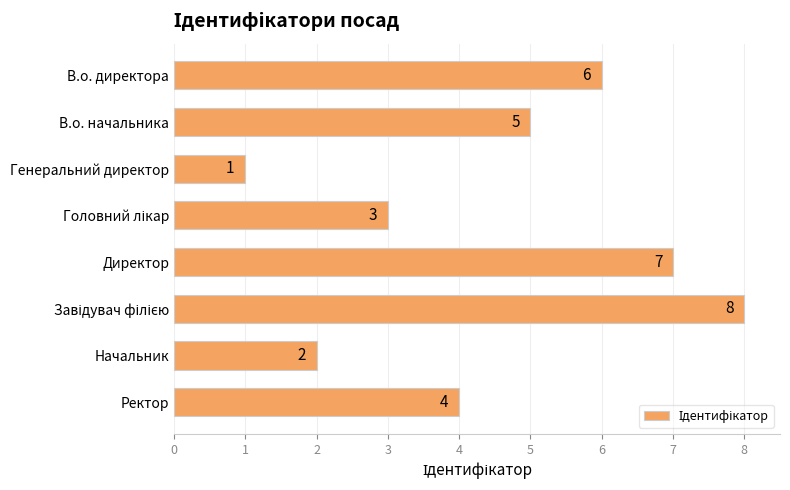

At which label is the value closest to 4?

Ректор